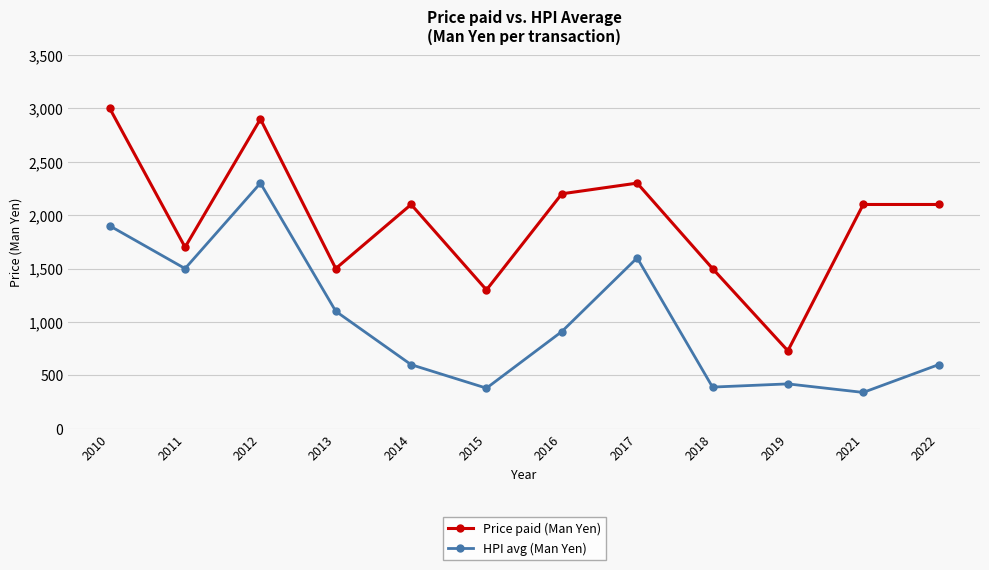

What is the total value across all series at 2019?

1150